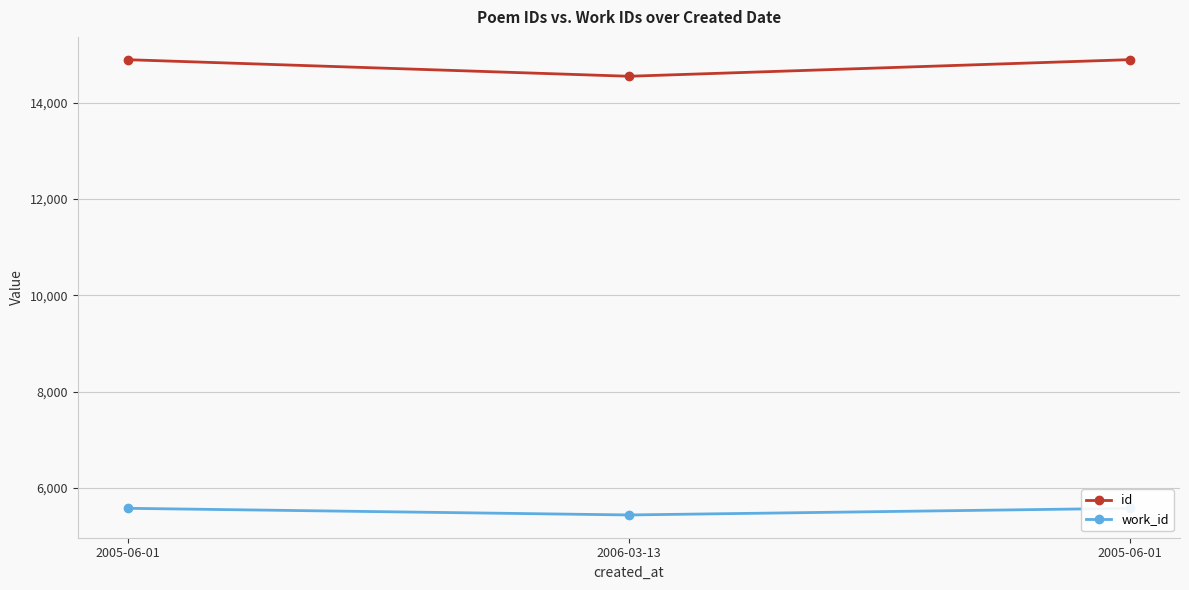

What is the highest value of the id series?

14892